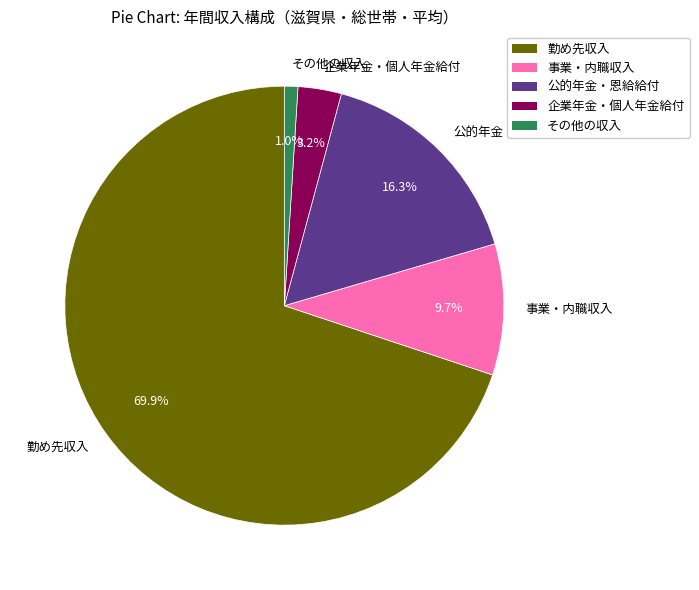

How many segments does this pie chart have?

5